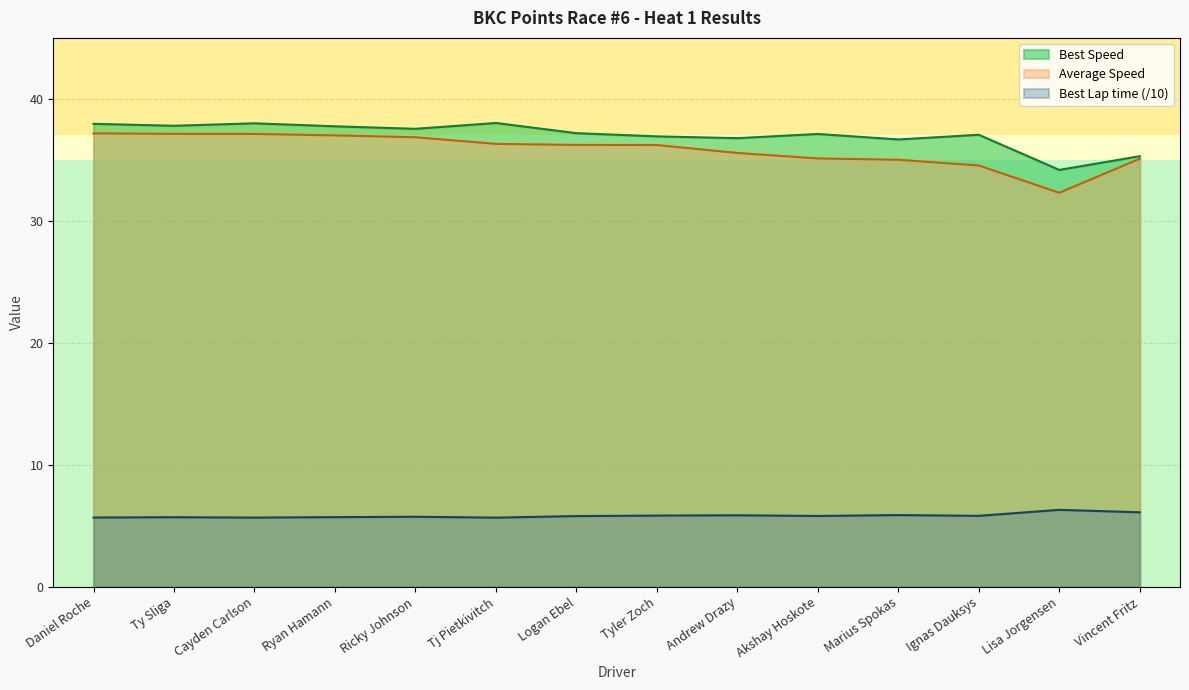

Which series has the largest total across all categories?

Best Speed